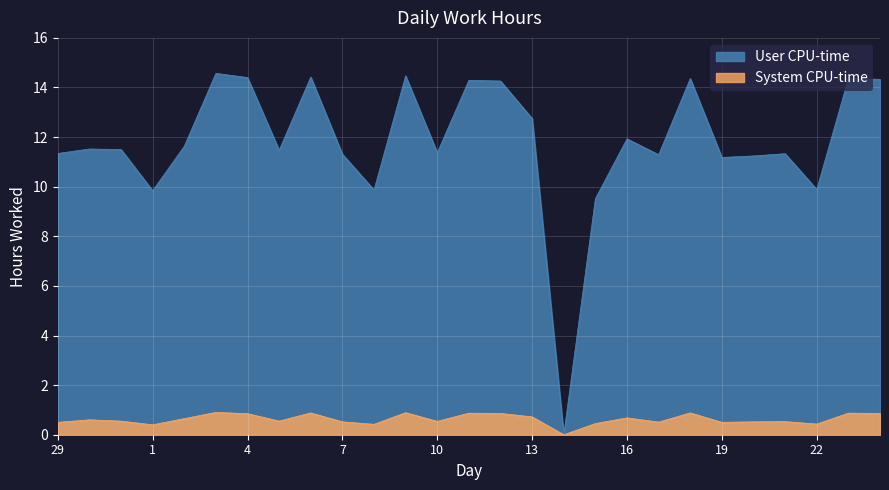

What position from the left is 4?

7